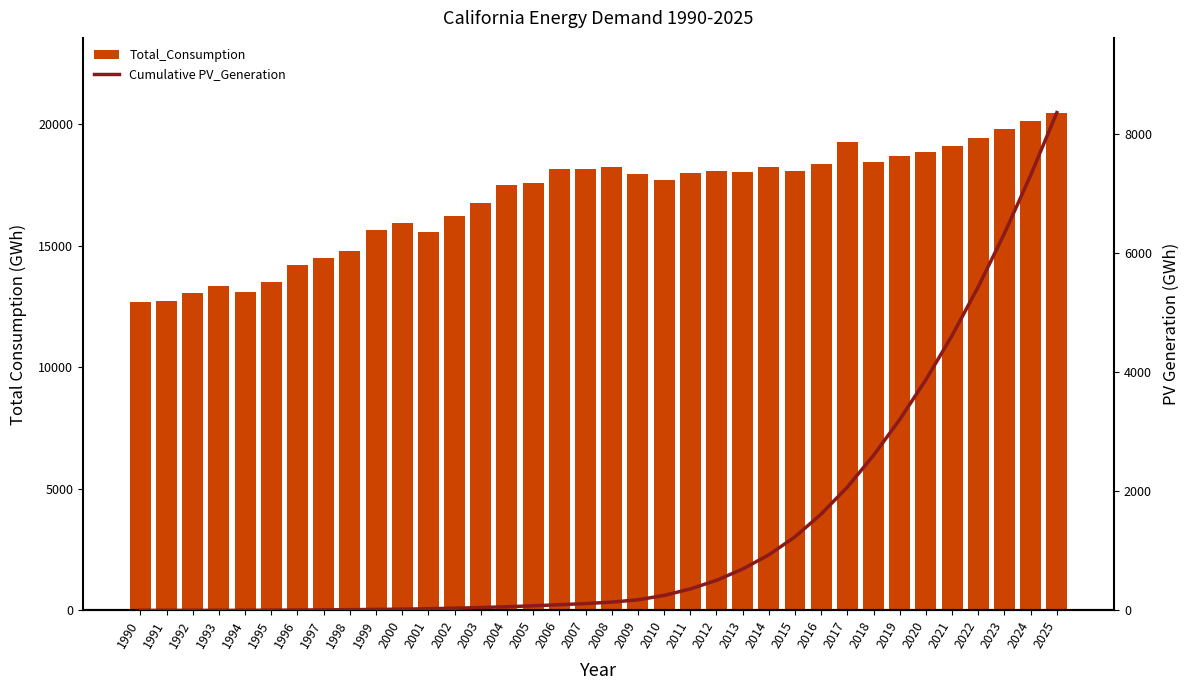

What is the difference between the second highest and second lowest values in the Total_Consumption series?

7383.8